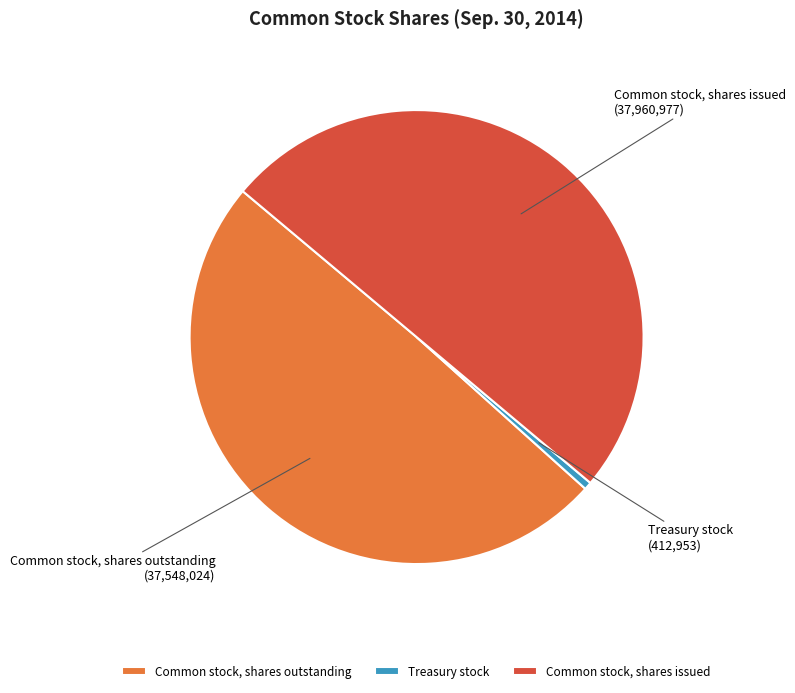

What is the ratio of the value at Common stock, shares outstanding to the value at Treasury stock?

90.9